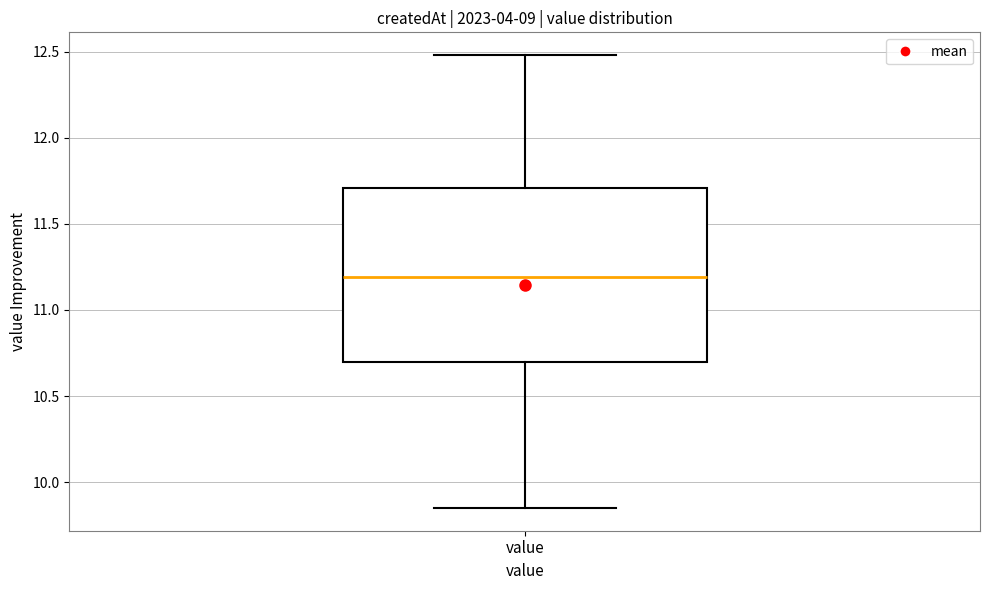

Transcribe this box plot: give where the median line is, the range the box spans, and where the two whiskers end, as read against the y-axis. The values are not printed on the chart, so give them approximately, as read against the axis.

median 11.20, box 10.70 to 11.70, whiskers 9.85 to 12.50